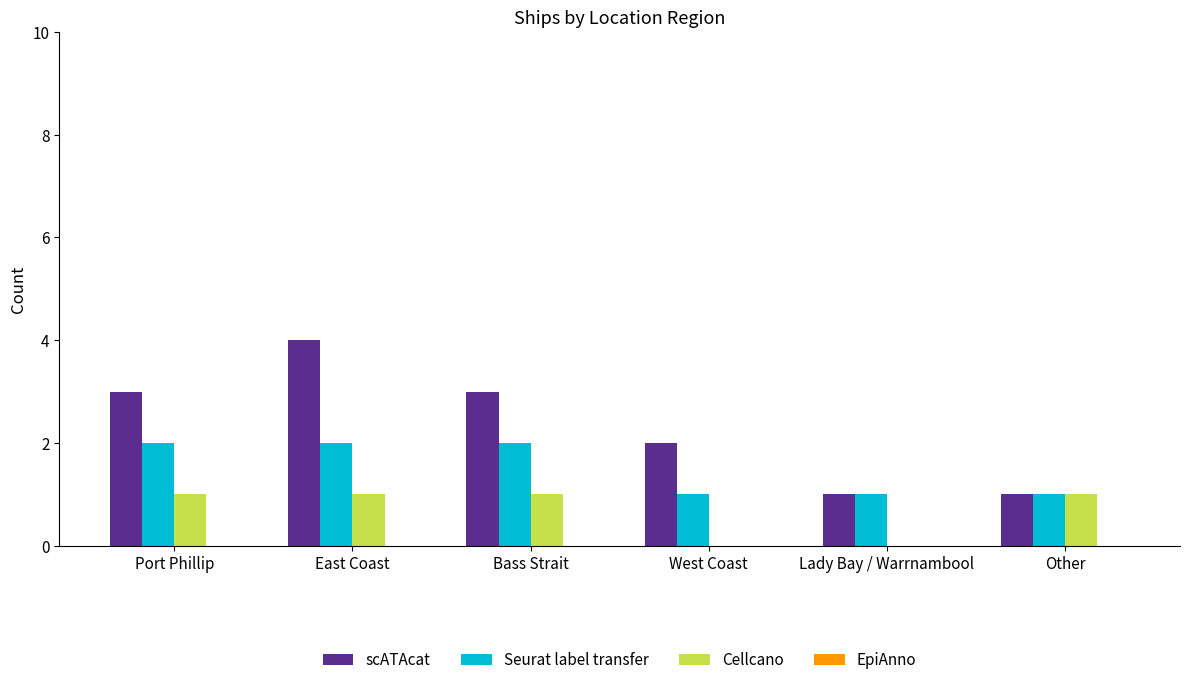

Reading right to left, list all the values displayed in this chart.

scATAcat: Other=1	Lady Bay / Warrnambool=1	West Coast=2	Bass Strait=3	East Coast=4	Port Phillip=3
Seurat label transfer: Other=1	Lady Bay / Warrnambool=1	West Coast=1	Bass Strait=2	East Coast=2	Port Phillip=2
Cellcano: Other=1	Lady Bay / Warrnambool=0	West Coast=0	Bass Strait=1	East Coast=1	Port Phillip=1